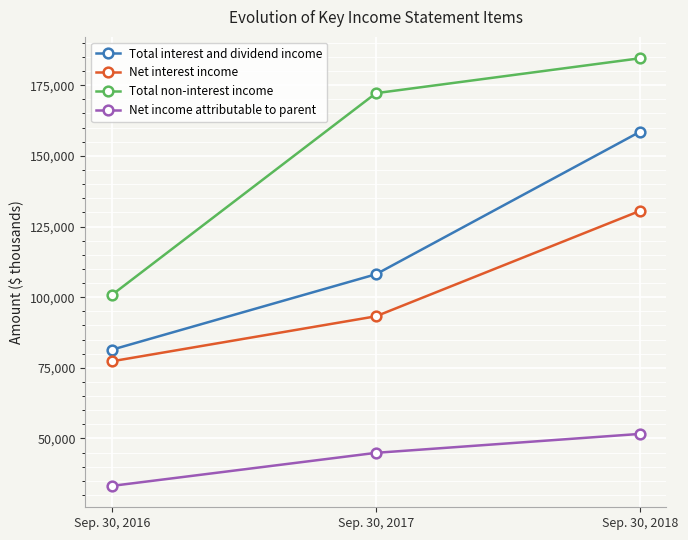

Is it true that Net income attributable to parent equals 51620 at Sep. 30, 2018?

True